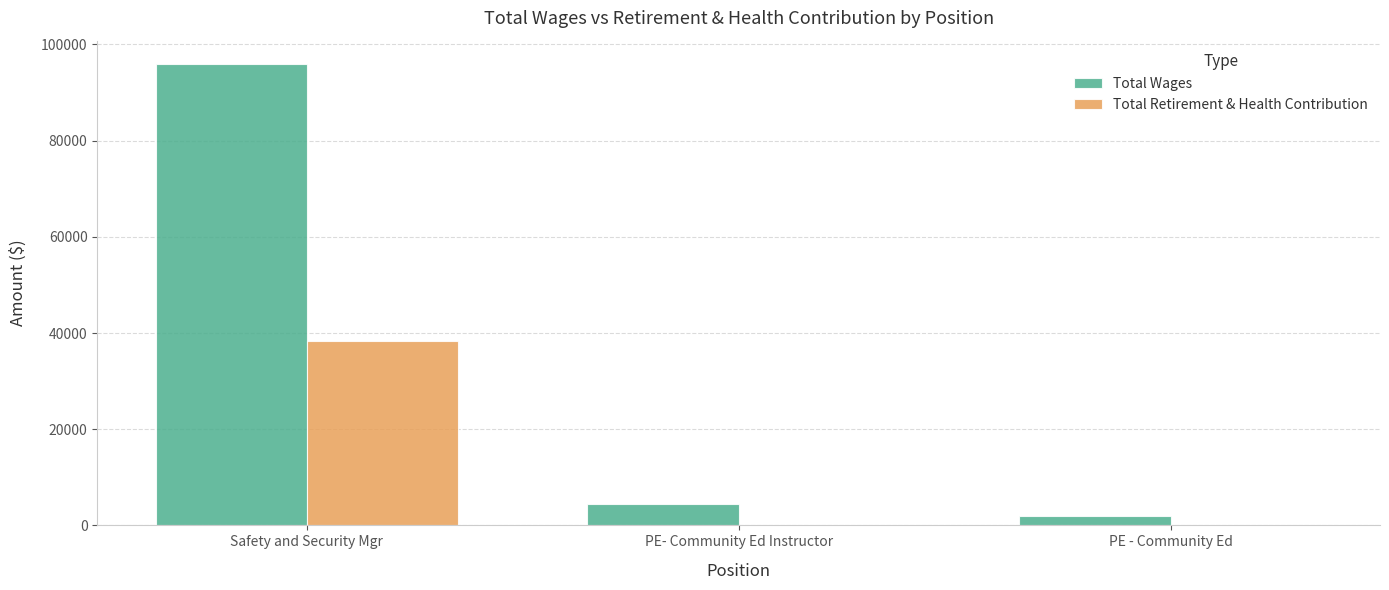

The Total Retirement & Health Contribution series shows 16383 at PE - Community Ed. True or false?

False